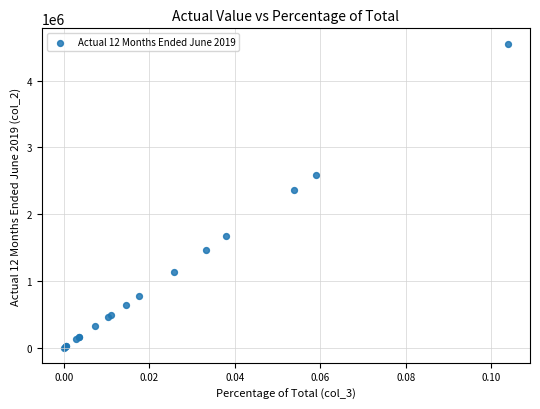

What Y value in the scatter plot is closest to 2278186?

2358352.6